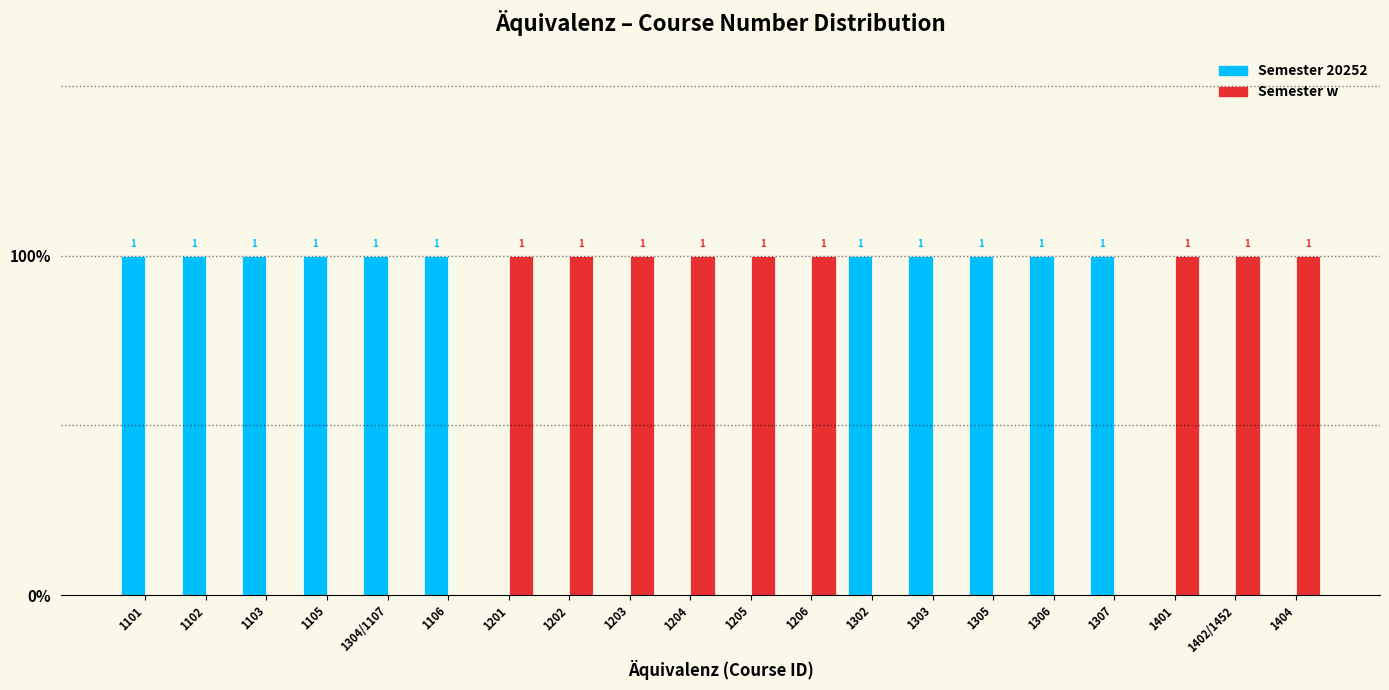

Does the chart contain stacked bars?

No